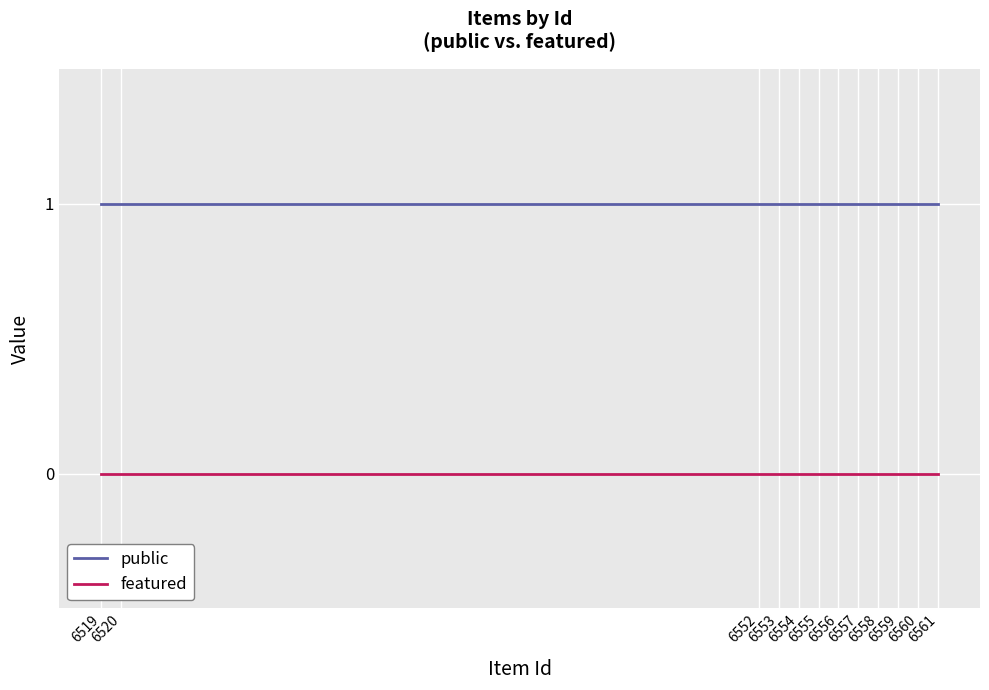

Reading left to right, list all the values displayed in this chart.

public: 1	1	1	1	1	1	1	1	1	1	1	1
featured: 0	0	0	0	0	0	0	0	0	0	0	0